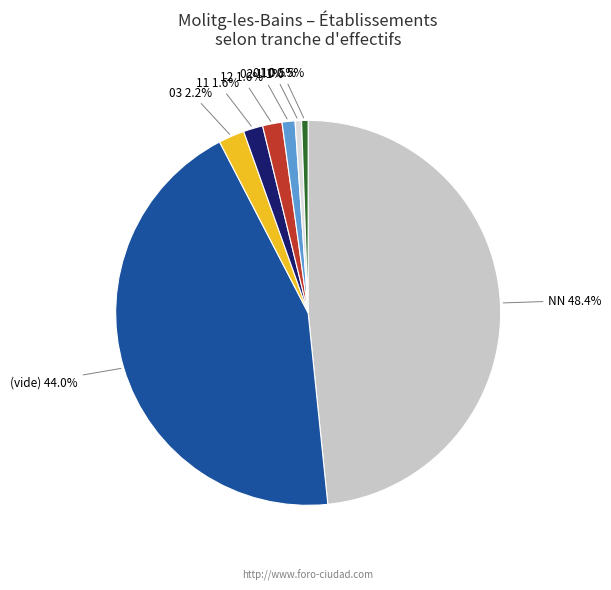

To the nearest percent, what is the average slice percentage?

12%